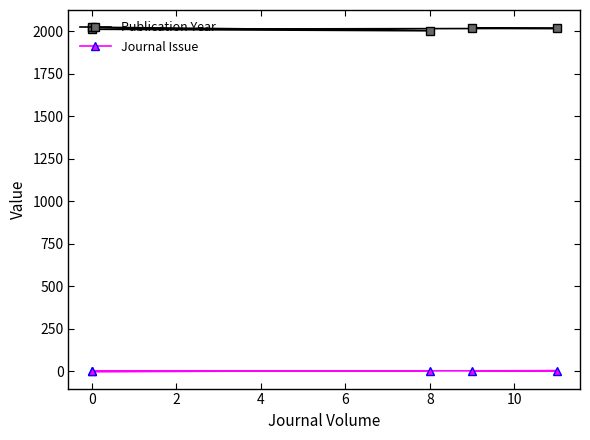

True or false: Publication Year and Journal Issue cross at least once.

False